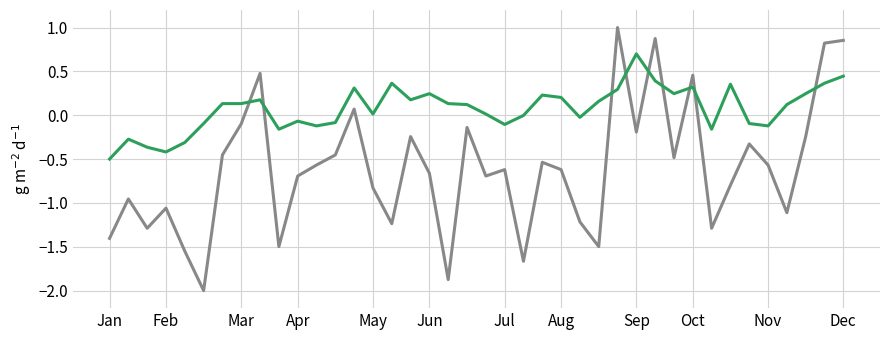

What is the maximum value shown in the chart?

1.0